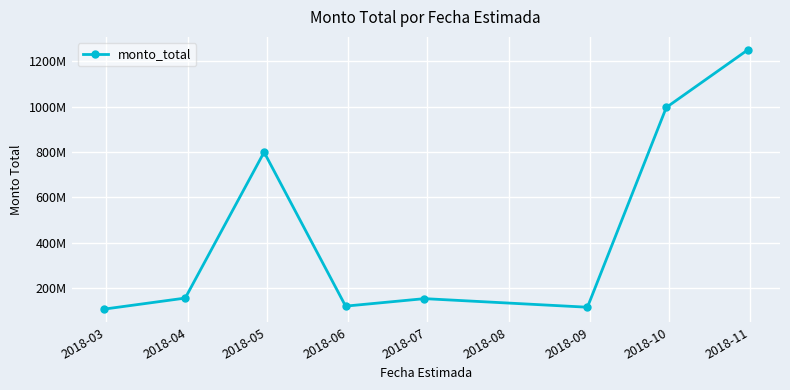

Reading right to left, what are all the values shown in this chart?

1250100927	996467978	116690475	154502620	121501048	799577820	156976879	108112034